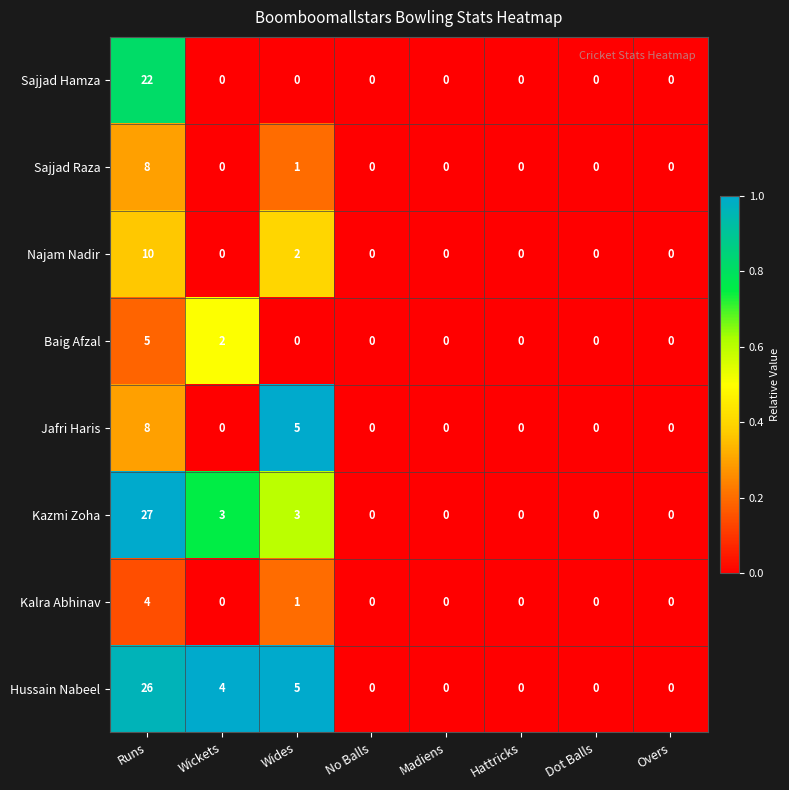

How many Kazmi Zoha values are between 0 and 3?

7